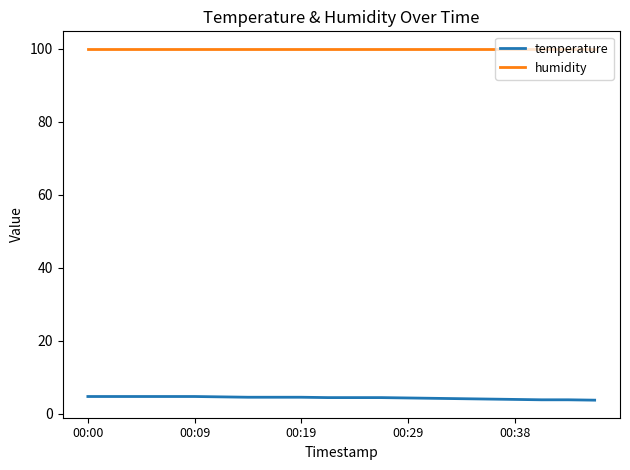

List the series in order of their peak value, lowest first.

temperature, humidity